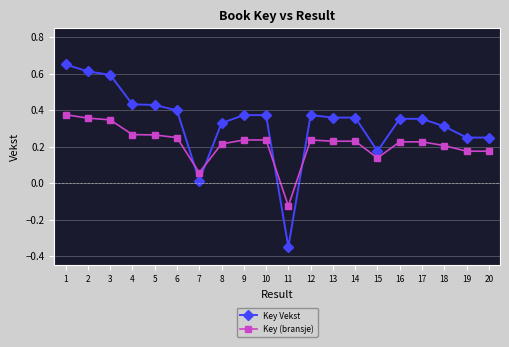

True or false: Key (bransje) has more than 2 points higher than both neighbors.

True